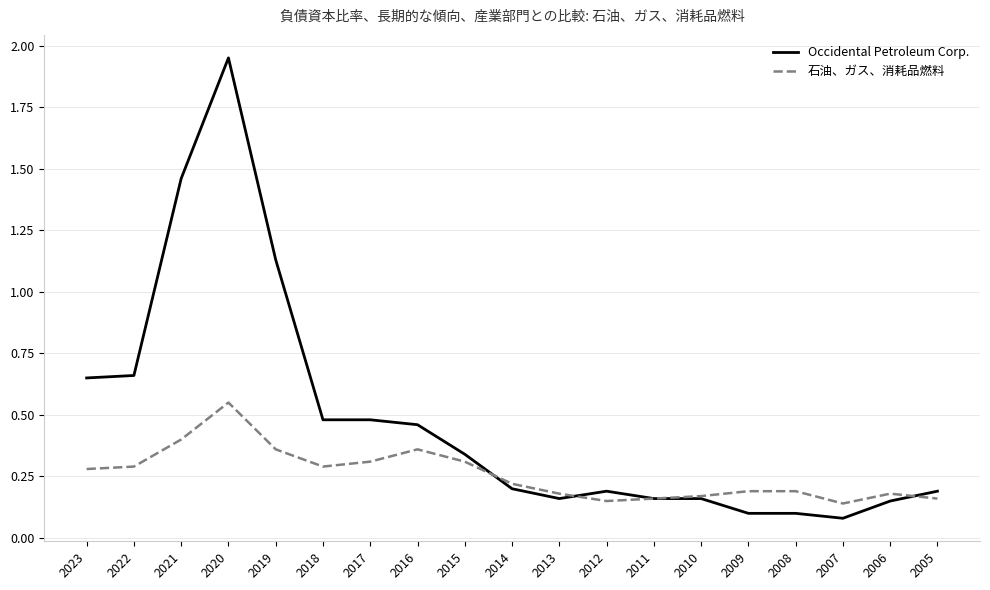

Which category has the highest value across all series?

2020